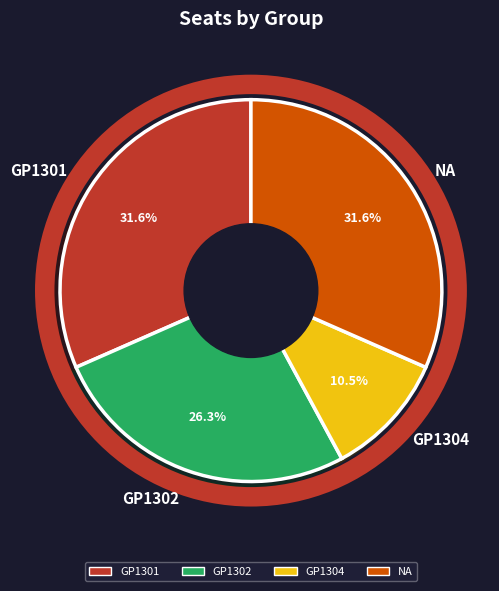

Which slice is the smallest?

GP1304